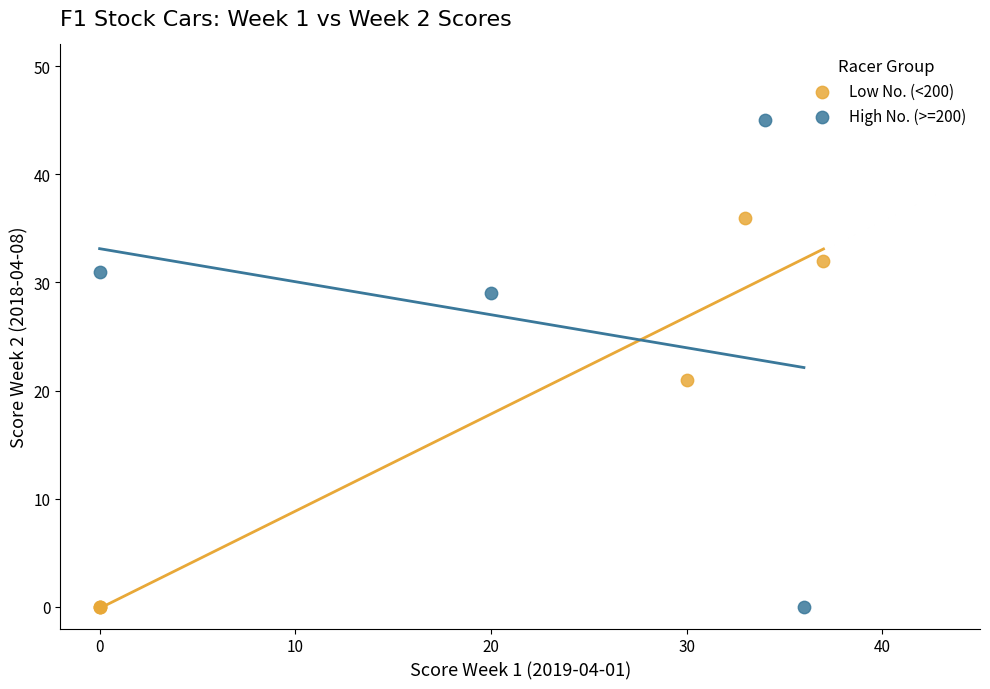

Which series has the largest Y range (max minus min)?

High No. (>=200)